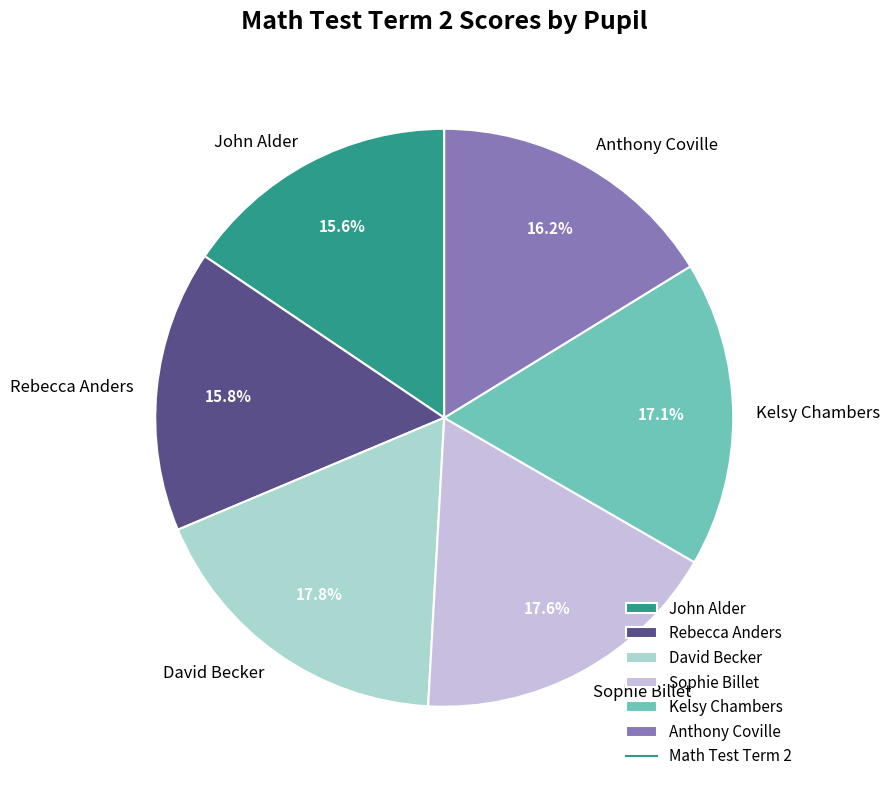

What percentage is the John Alder slice, to the nearest percent?

16%